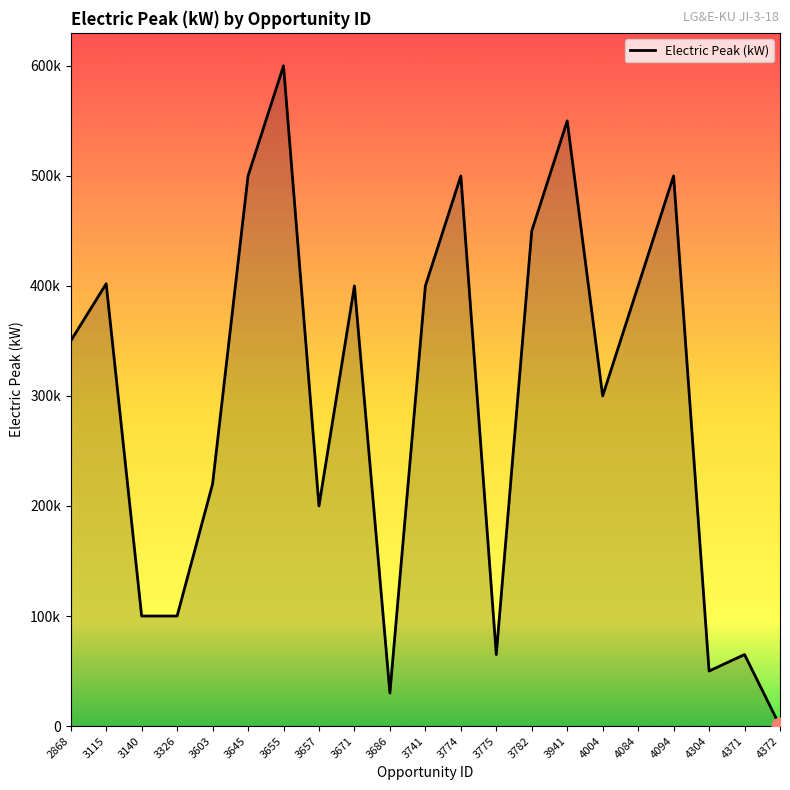

Does the chart display data point markers on the line(s)?

No